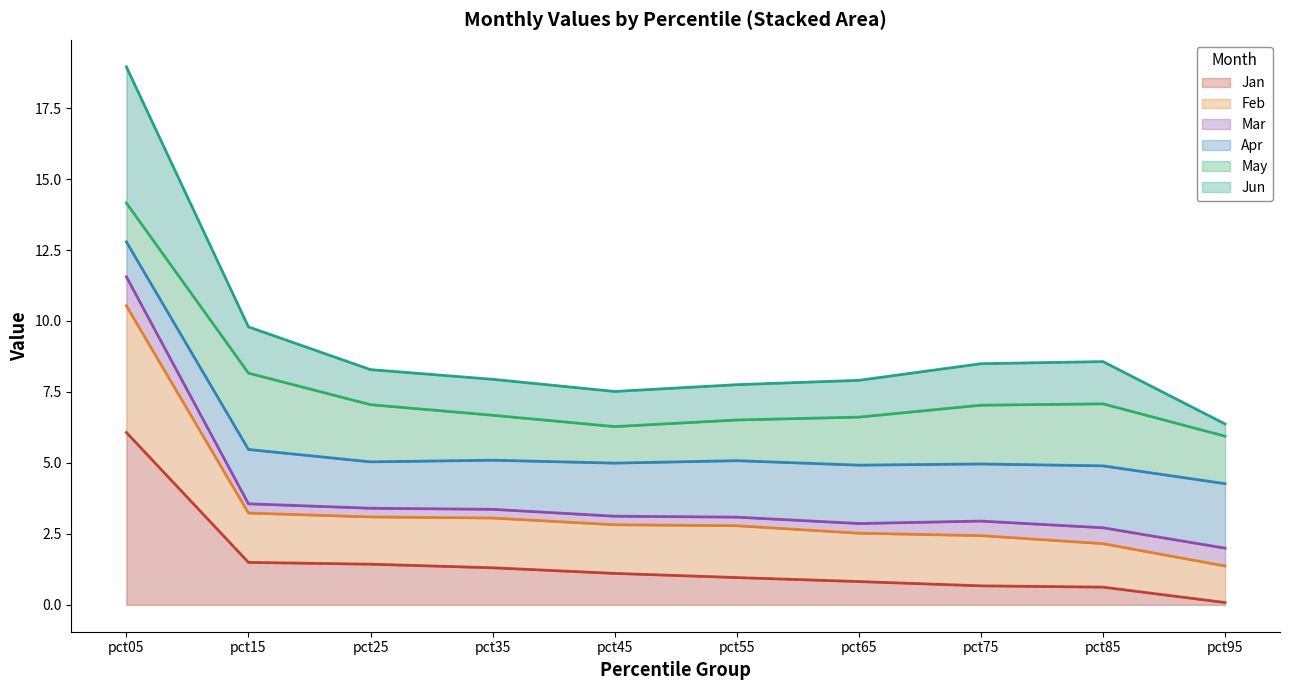

The Jun series shows 19.0 at pct05. True or false?

True